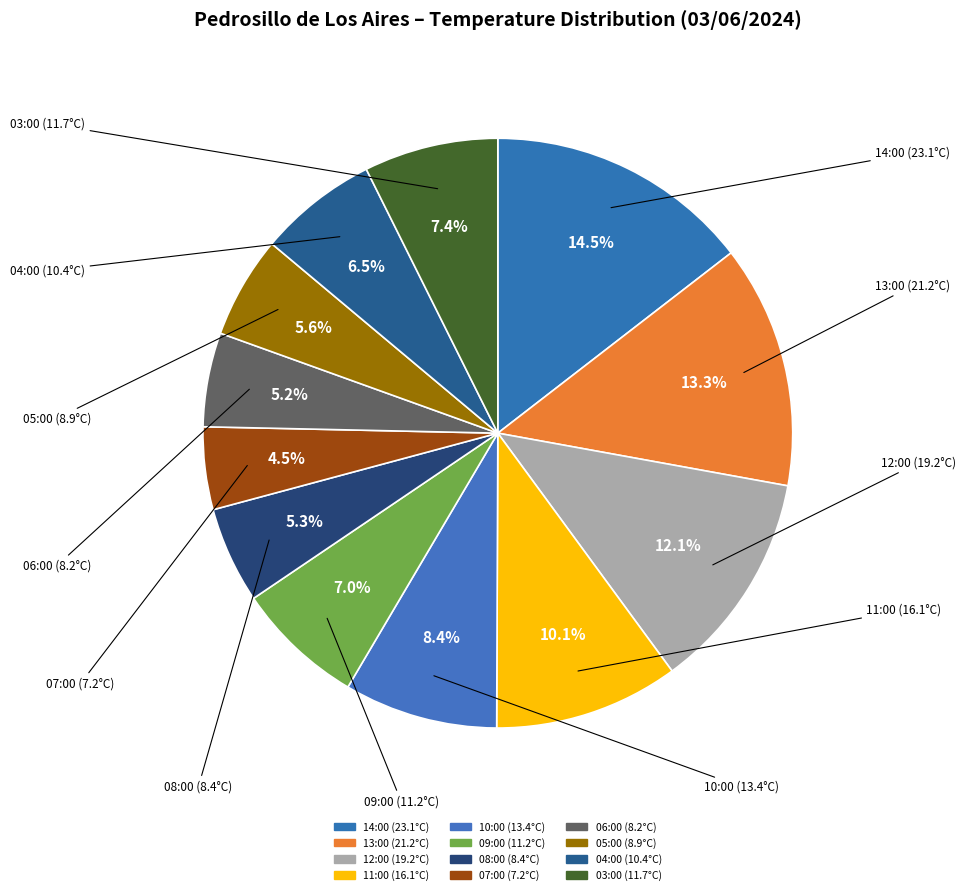

Does any single category account for the majority?

No